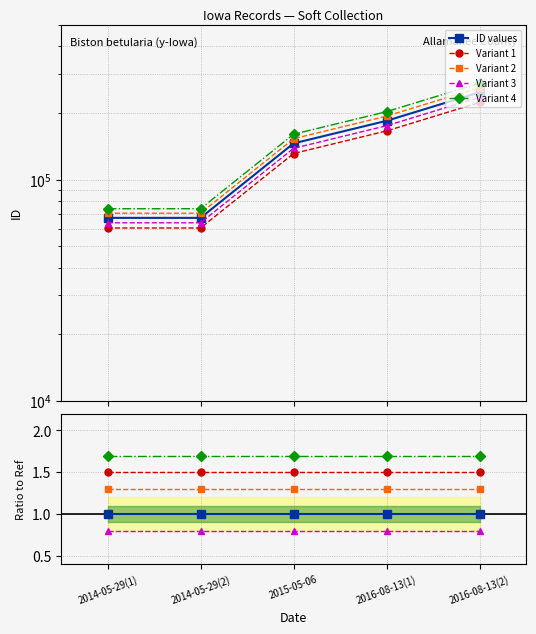

Does the chart have visible grid lines?

Yes